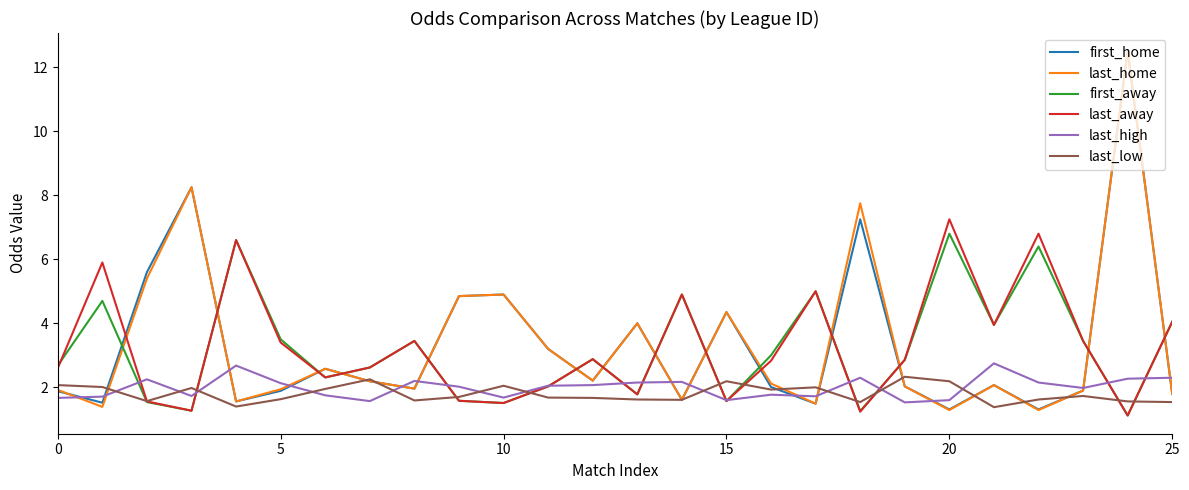

What is the lowest value of the last_low series?

1.4